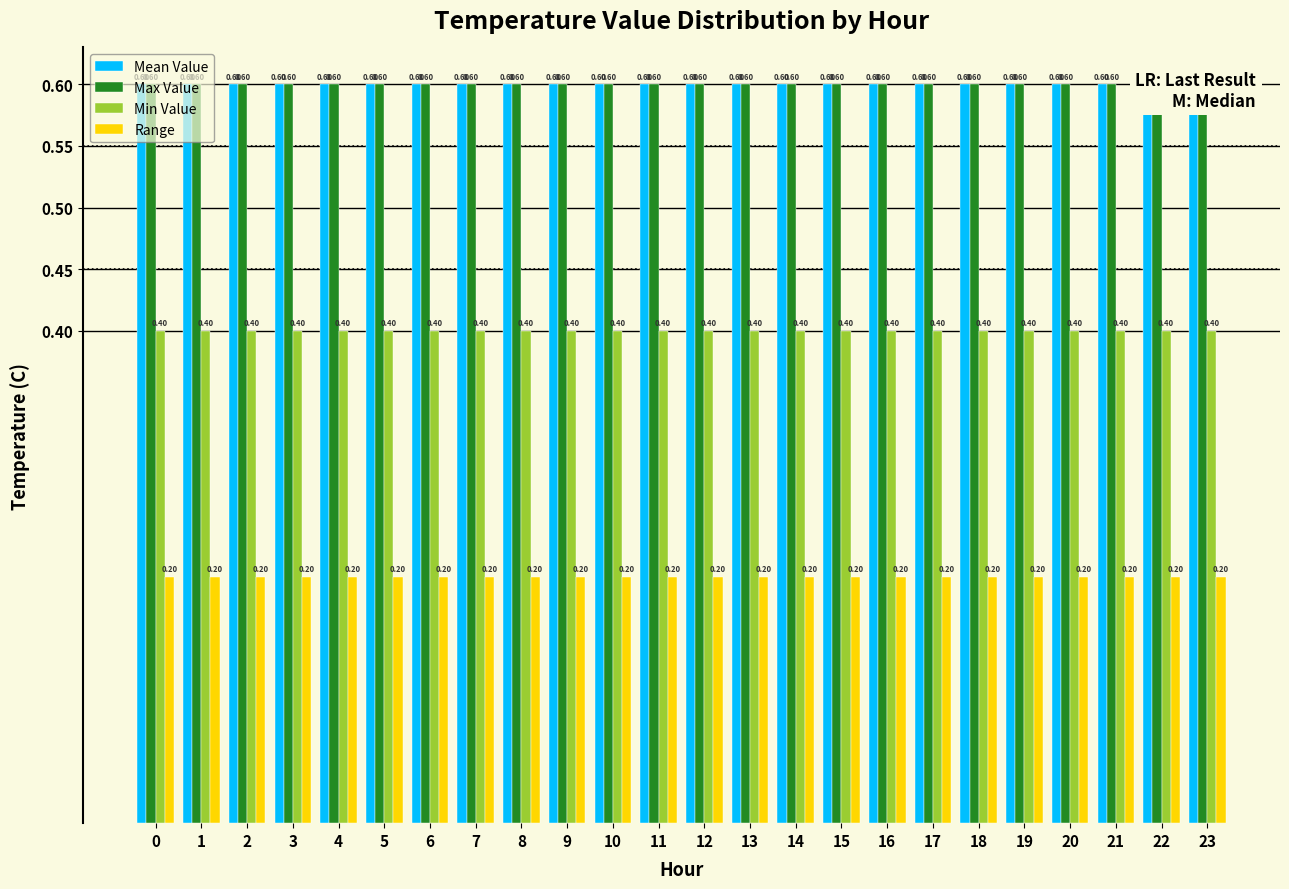

How many groups of bars are there?

24